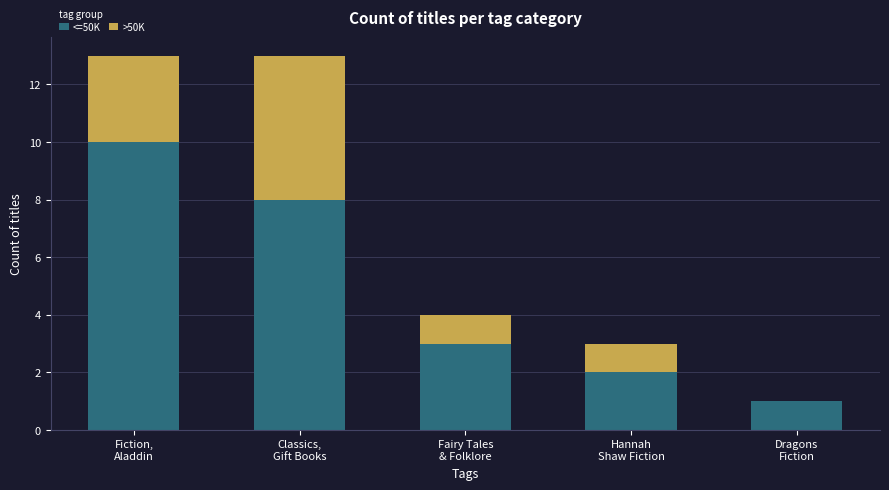

What is the highest value of the <=50K series?

10